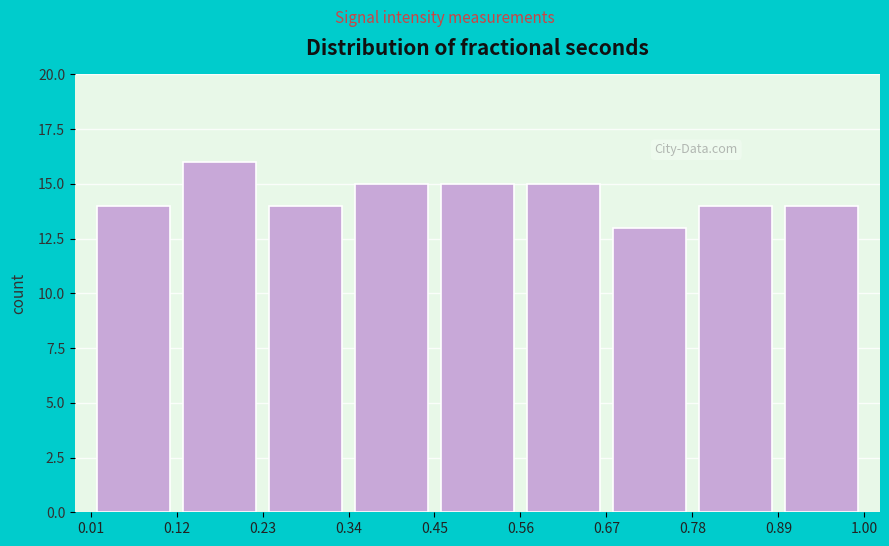

Which range on the x-axis has the tallest bar?

0.12 to 0.23